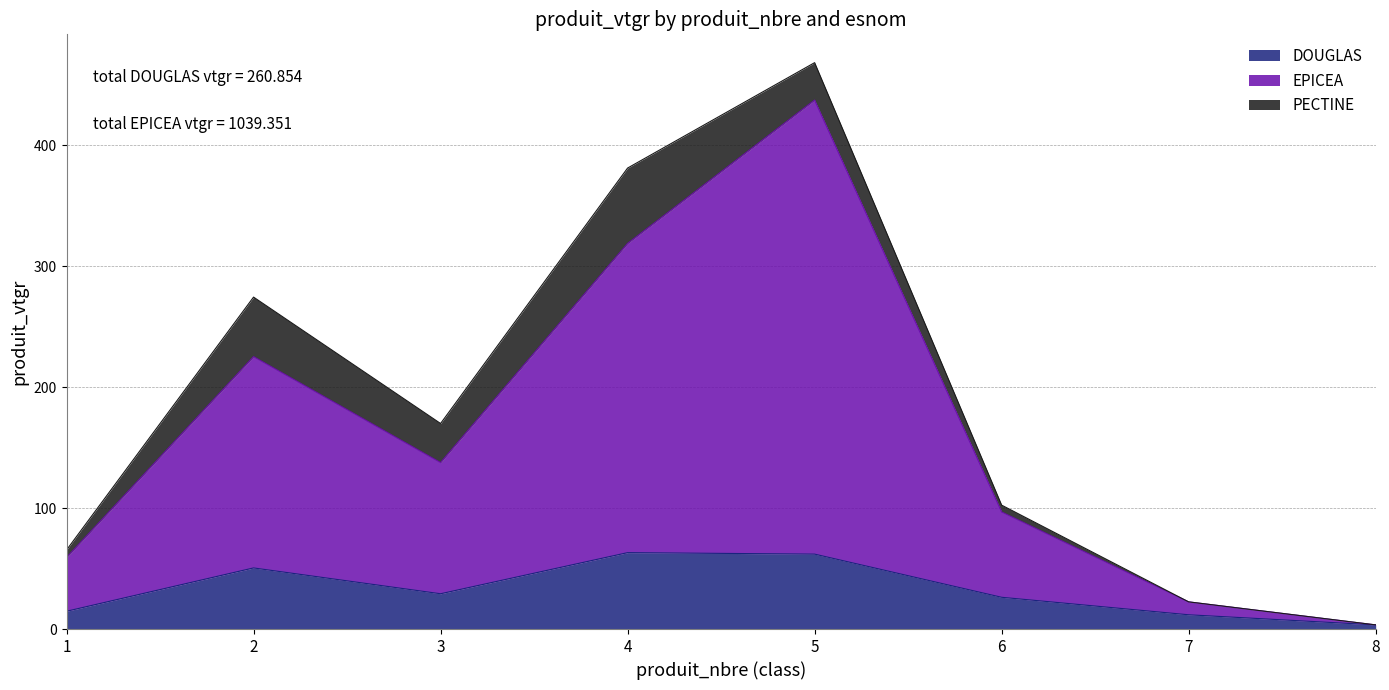

Does the chart display data point markers on the line(s)?

No